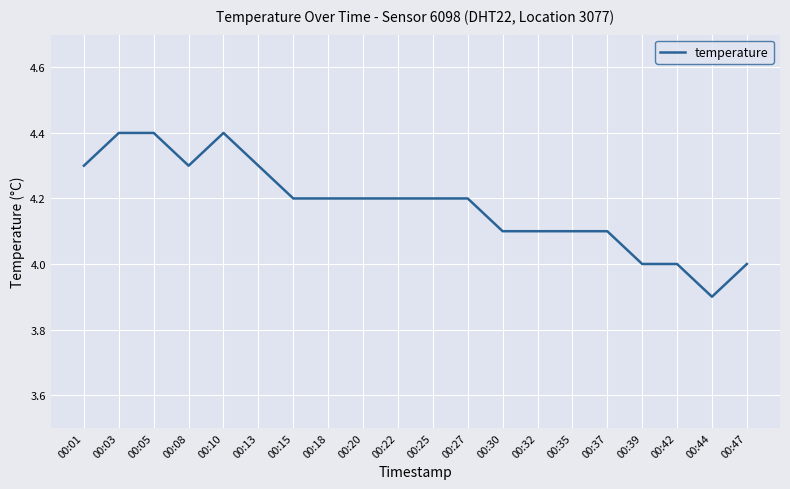

What is the sum of all values?

83.6